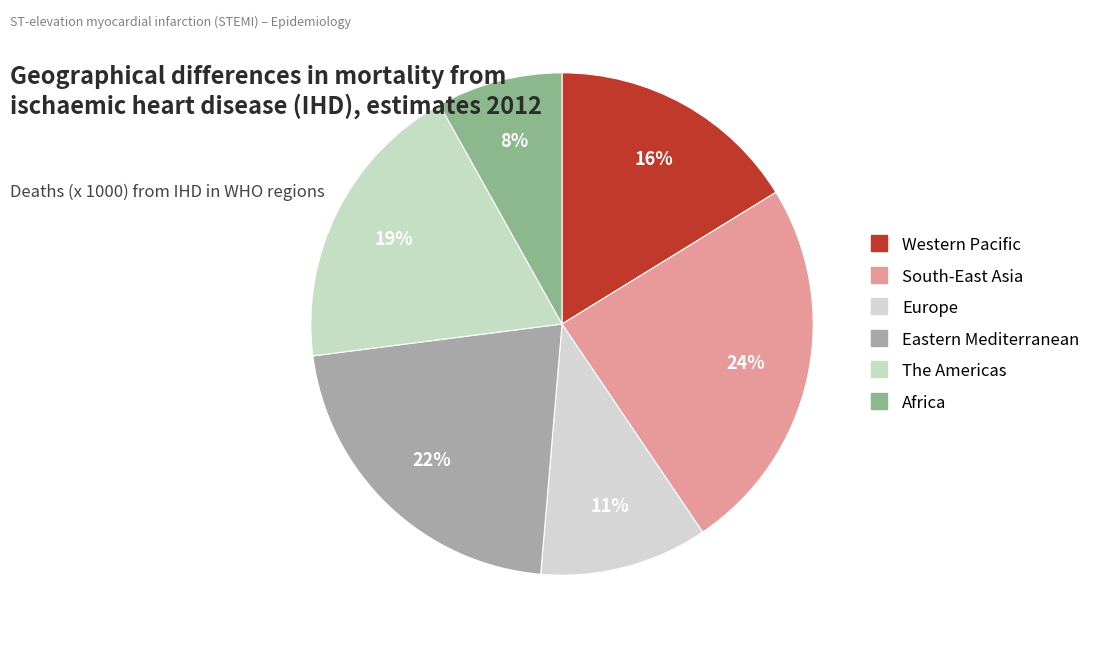

Is there a majority slice in this chart?

No